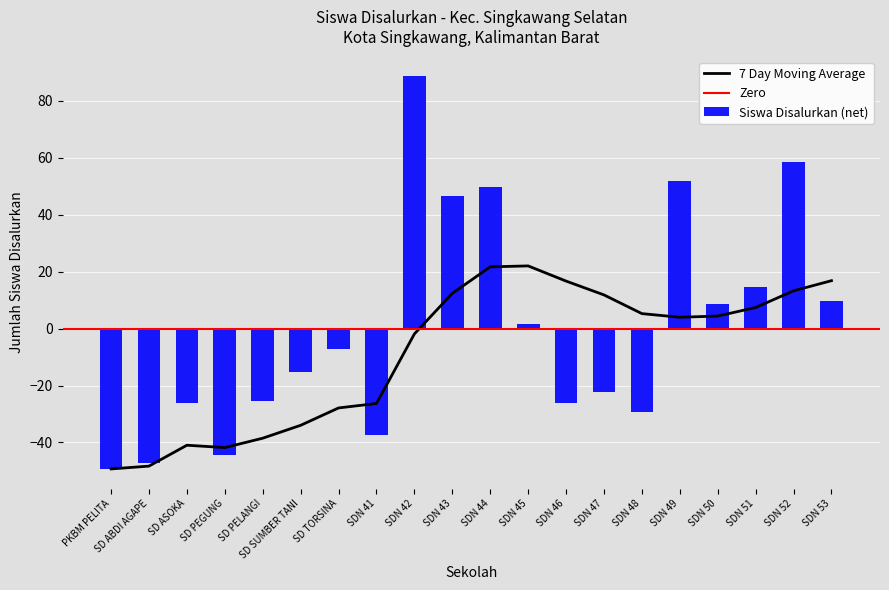

What is the total value across all series at SD PEGUNG?

-86.1